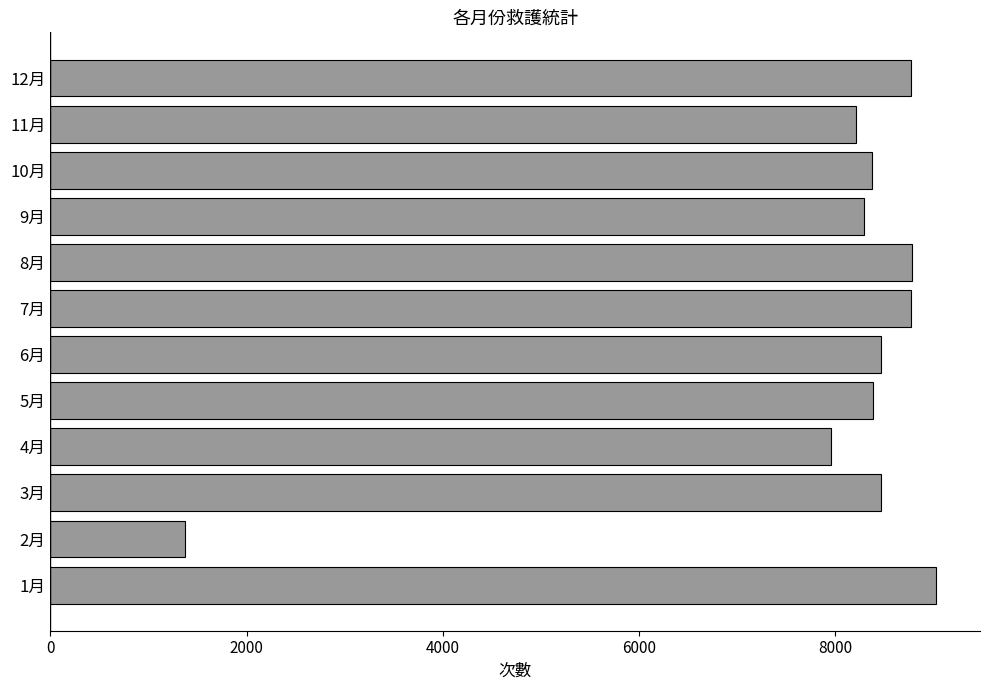

Where is the data nearest to the value 5200?

4月